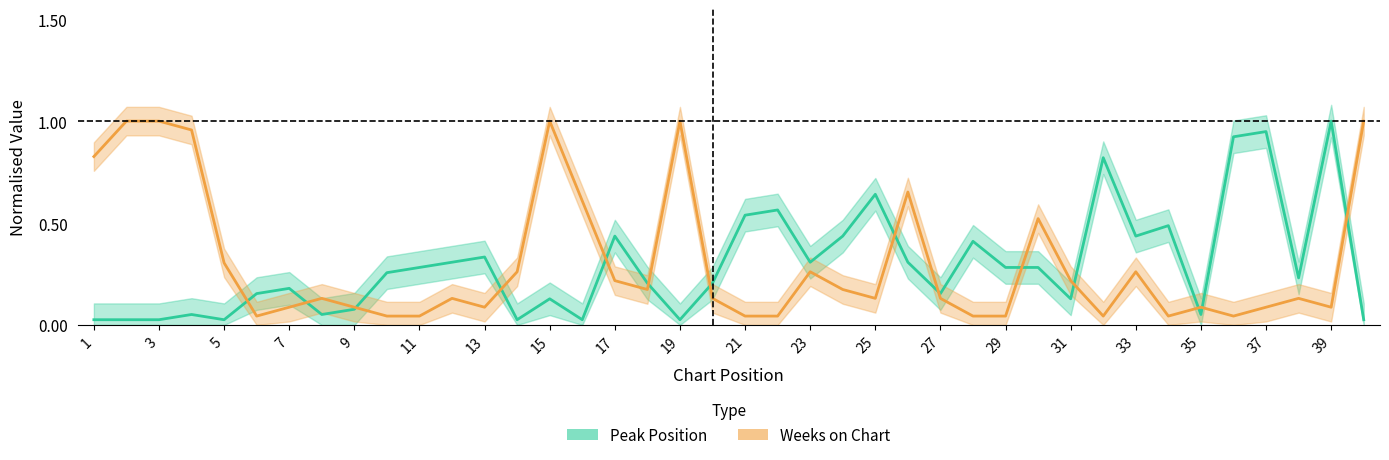

At 31, list the series in order from smallest to largest.

Peak Position, Weeks on Chart